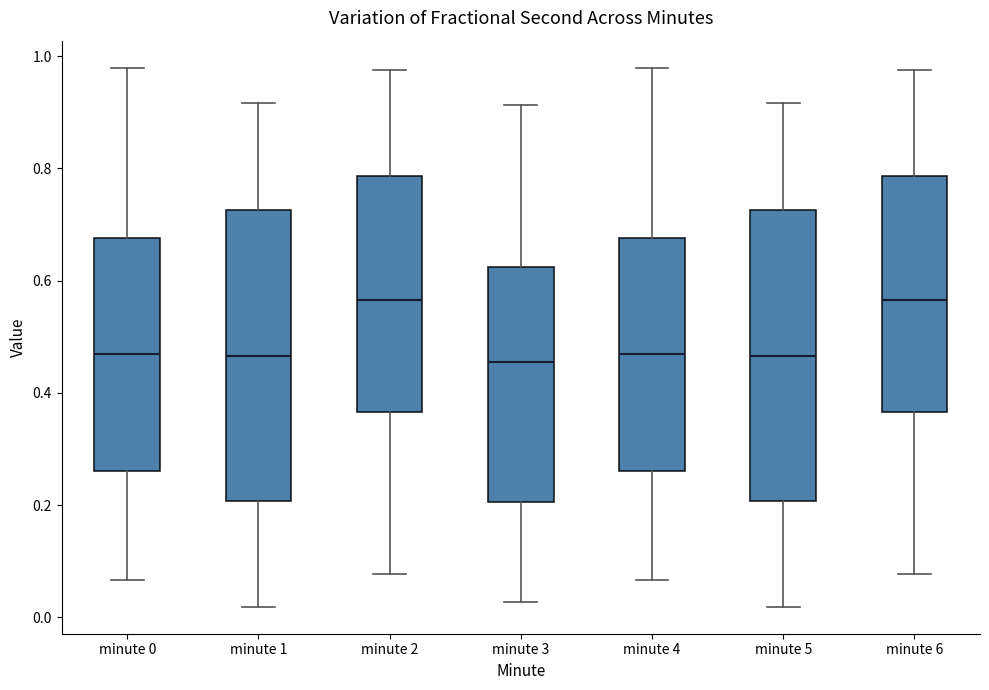

Reading left to right, read every box against the y-axis: the position of its median line, the range the box covers, and the ends of its whiskers. The values are not printed on the chart, so give them approximately, as read against the axis.

minute 0: median 0.46, box 0.26 to 0.68, whiskers 0.06 to 0.98
minute 1: median 0.46, box 0.20 to 0.72, whiskers 0.02 to 0.92
minute 2: median 0.56, box 0.36 to 0.78, whiskers 0.08 to 0.98
minute 3: median 0.46, box 0.20 to 0.62, whiskers 0.02 to 0.92
minute 4: median 0.46, box 0.26 to 0.68, whiskers 0.06 to 0.98
minute 5: median 0.46, box 0.20 to 0.72, whiskers 0.02 to 0.92
minute 6: median 0.56, box 0.36 to 0.78, whiskers 0.08 to 0.98